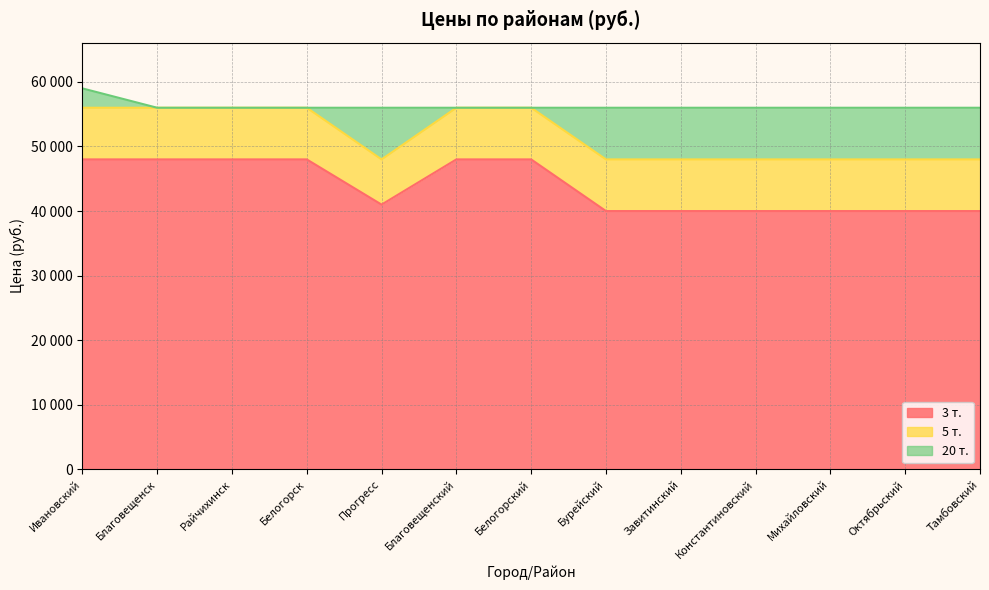

True or false: 5 т. and 20 т. intersect in this chart.

False